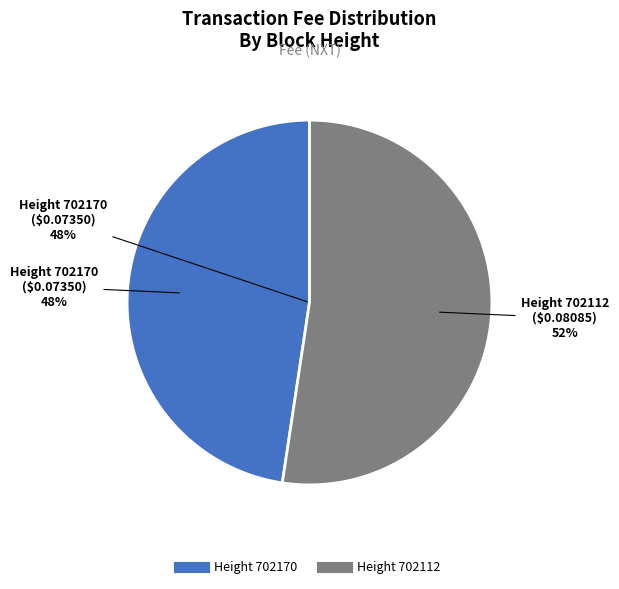

What percentage is the 702112 slice, to the nearest percent?

52%